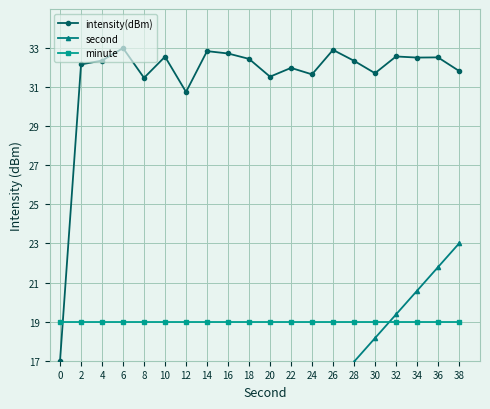

Rank the series at 24 from highest to lowest value.

intensity(dBm), minute, second